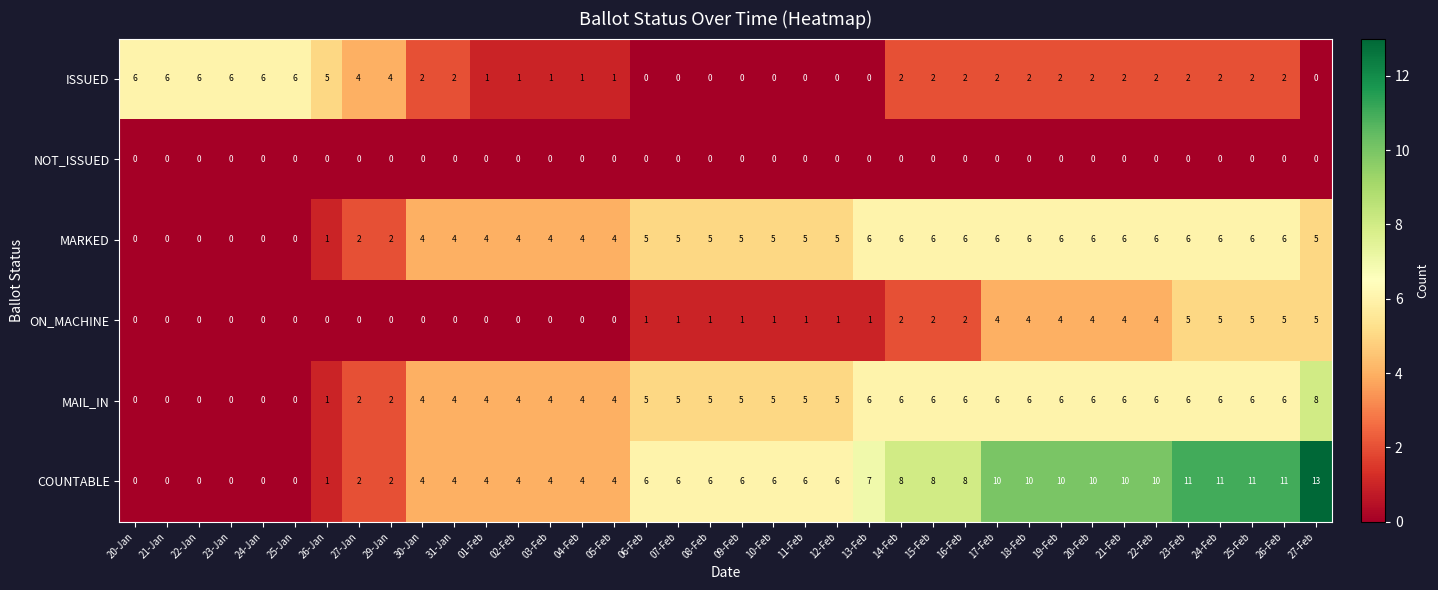

Which series has the largest total across all categories?

COUNTABLE